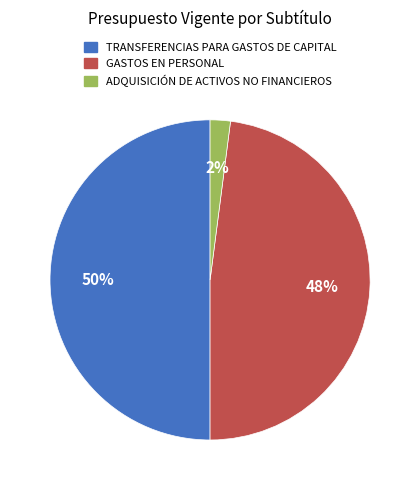

Is the sum of TRANSFERENCIAS PARA GASTOS DE CAPITAL and GASTOS EN PERSONAL greater than half?

Yes